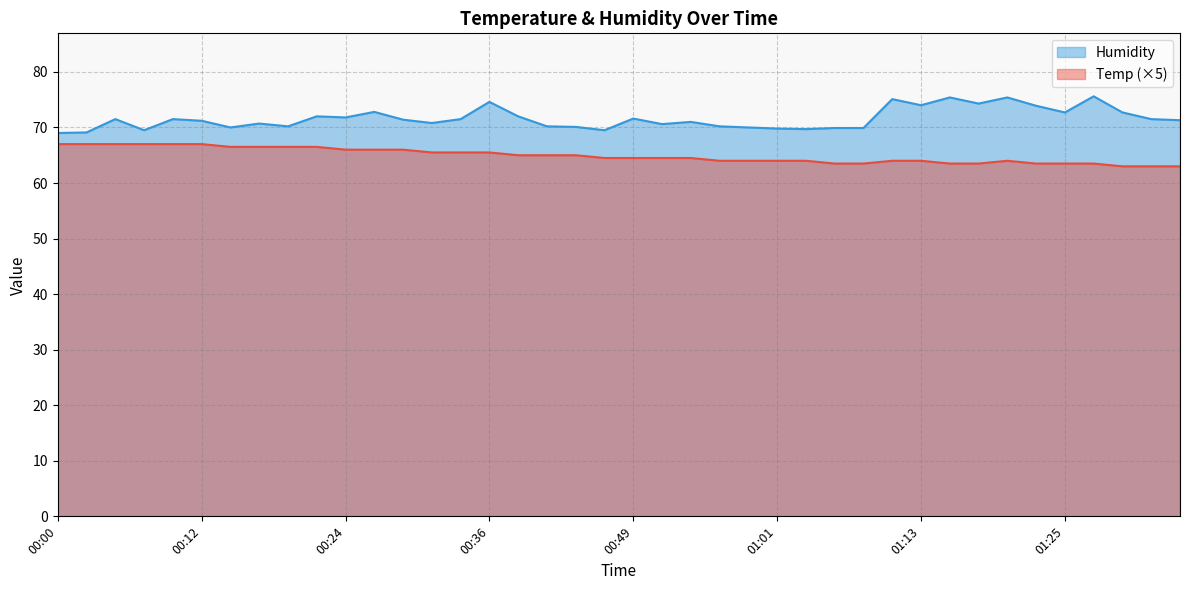

Rank the categories by Temp value from highest to lowest.

00:00, 00:02, 00:05, 00:07, 00:10, 00:12, 00:14, 00:17, 00:19, 00:22, 00:24, 00:27, 00:29, 00:32, 00:34, 00:36, 00:39, 00:41, 00:44, 00:46, 00:49, 00:51, 00:53, 00:56, 00:58, 01:01, 01:03, 01:11, 01:13, 01:20, 01:06, 01:08, 01:16, 01:18, 01:23, 01:25, 01:28, 01:30, 01:33, 01:35